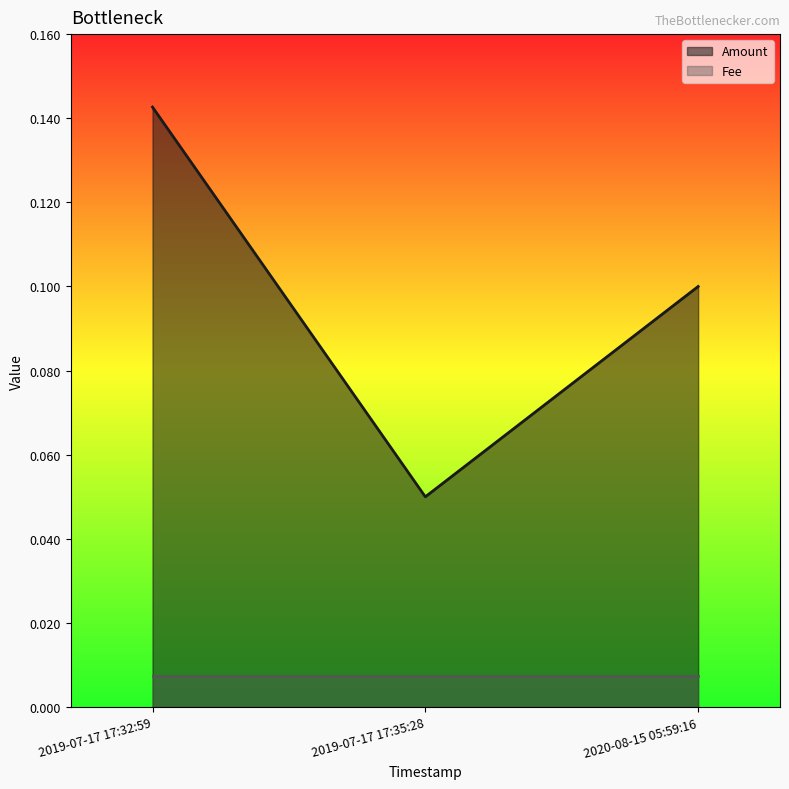

What is the maximum value shown in the chart?

0.1